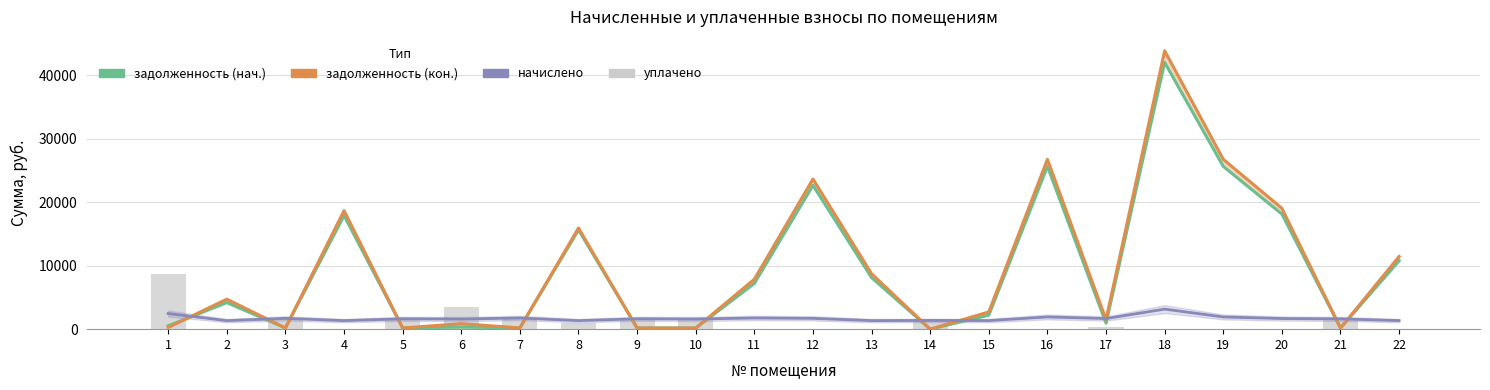

Reading right to left, what are all the values shown in this chart?

задолженность (нач.): 10795.2	180.2	18141.9	25661.6	42049.4	938.0	25661.6	2214.7	0.0	8115.0	22676.2	7211.1	177.6	181.3	15654.8	195.6	330.6	181.7	17912.3	189.6	4190.1	515.8
задолженность (кон.): 11466.3	180.2	19063.6	26784.1	43888.8	1515.9	26784.1	2714.2	0.0	8735.7	23668.1	7876.4	177.6	181.3	15954.2	195.6	869.4	181.3	18695.8	189.2	4729.6	276.3
начислено: 1349.9	1621.8	1674.3	1927.1	3157.7	1674.3	1927.1	1354.7	1373.8	1349.9	1702.9	1760.1	1598.0	1631.3	1345.1	1760.1	1598.0	1631.3	1345.1	1702.9	1345.1	2461.3
уплачено: 0.0	1621.8	0.0	0.0	0.0	372.1	0.0	0.0	1526.4	0.0	0.0	0.0	1598.0	1631.3	897.8	1760.1	3551.0	1449.3	0.0	1702.9	0.0	8638.6